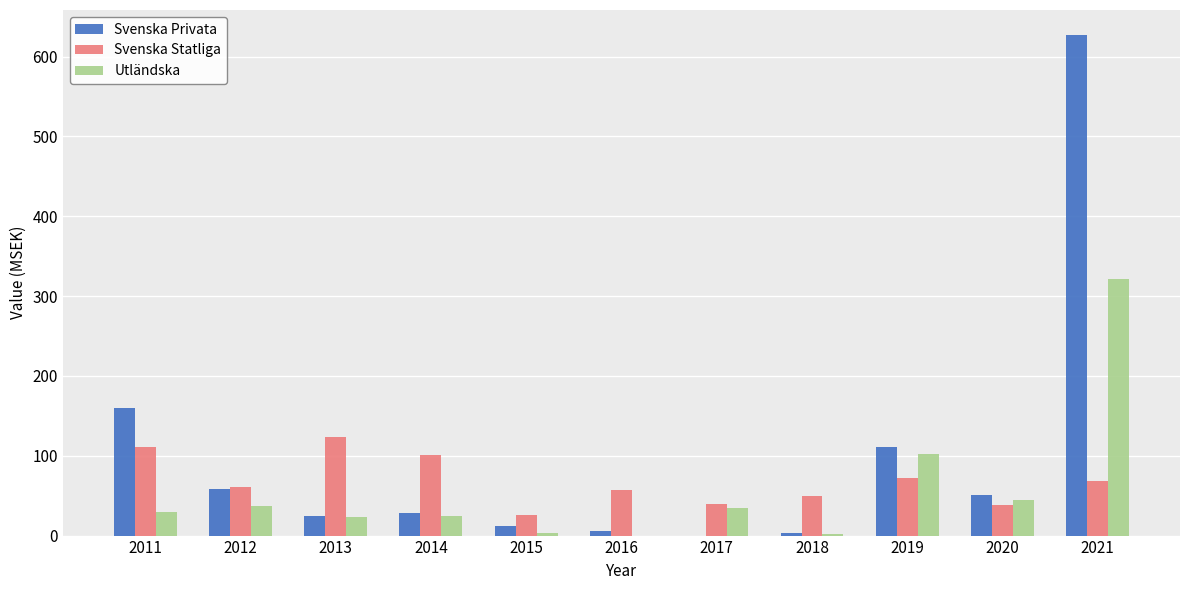

What is the sum of all Svenska Privata values?

1081.5